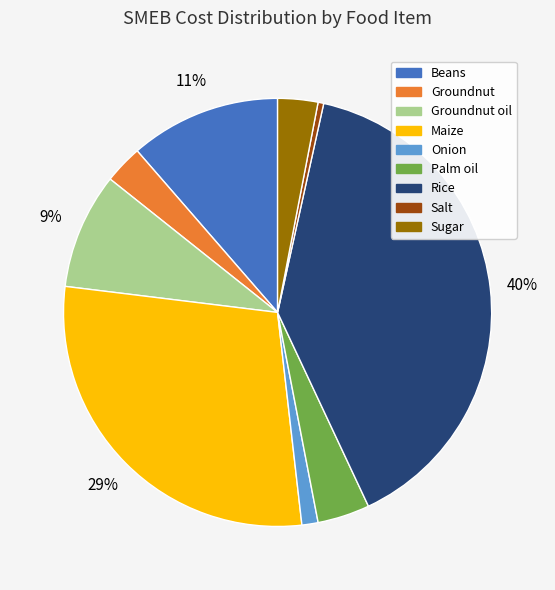

What is the smallest slice in the pie chart?

Salt